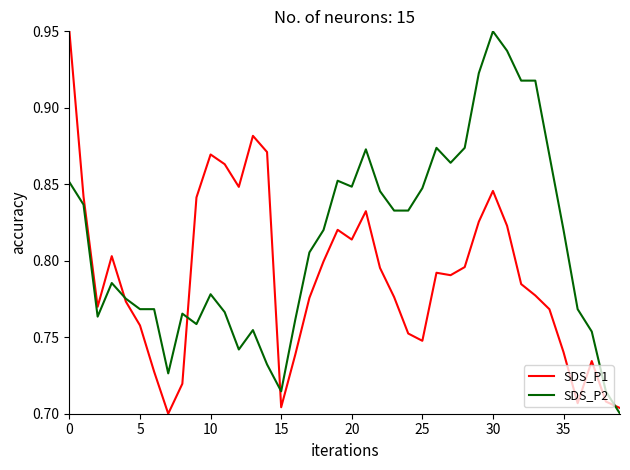

List the series in order of their overall mean, highest first.

SDS_P2, SDS_P1